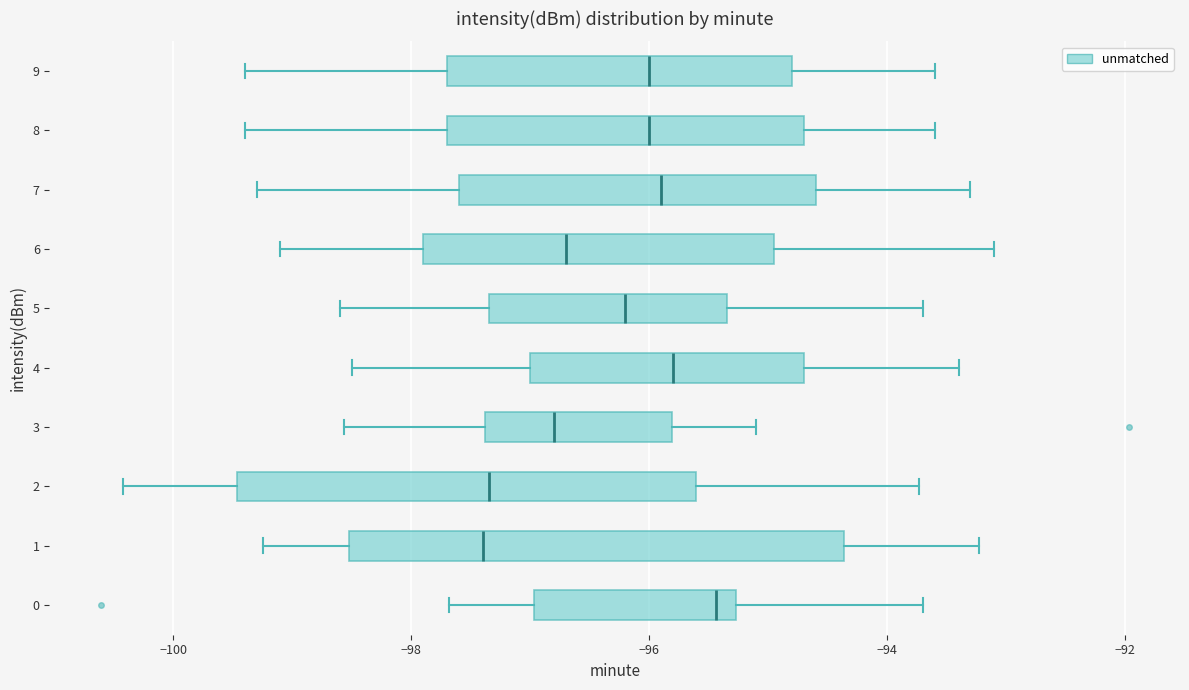

Reading bottom to top, transcribe this box plot: for each box, give where its median line is, the range the box spans, and where its two whiskers end, as read against the x-axis. The values are not printed on the chart, so give them approximately, as read against the axis.

0: median -95.4, box -97.0 to -95.2, whiskers -97.6 to -93.6
1: median -97.4, box -98.6 to -94.4, whiskers -99.2 to -93.2
2: median -97.4, box -99.4 to -95.6, whiskers -100.4 to -93.8
3: median -96.8, box -97.4 to -95.8, whiskers -98.6 to -95.0
4: median -95.8, box -97.0 to -94.6, whiskers -98.4 to -93.4
5: median -96.2, box -97.4 to -95.4, whiskers -98.6 to -93.6
6: median -96.6, box -97.8 to -95.0, whiskers -99.0 to -93.0
7: median -95.8, box -97.6 to -94.6, whiskers -99.2 to -93.2
8: median -96.0, box -97.6 to -94.6, whiskers -99.4 to -93.6
9: median -96.0, box -97.6 to -94.8, whiskers -99.4 to -93.6